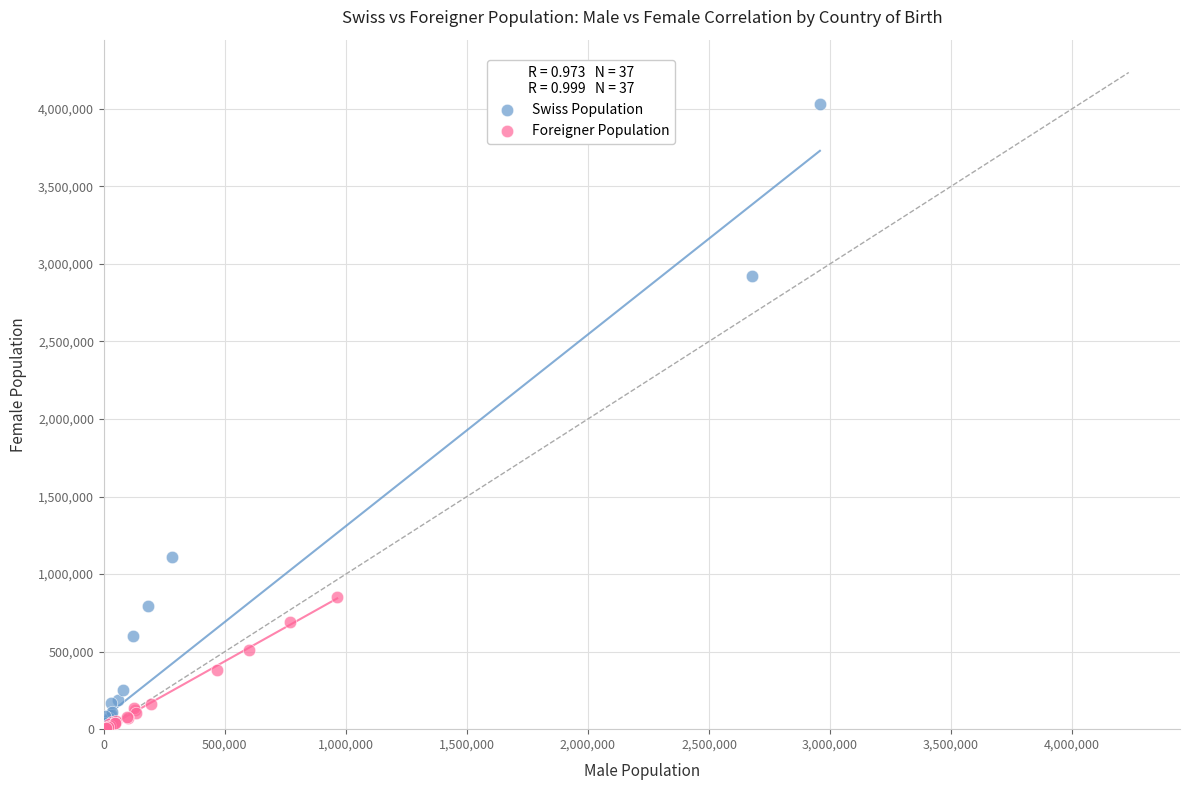

Which series has the widest spread of Y values?

Swiss Population